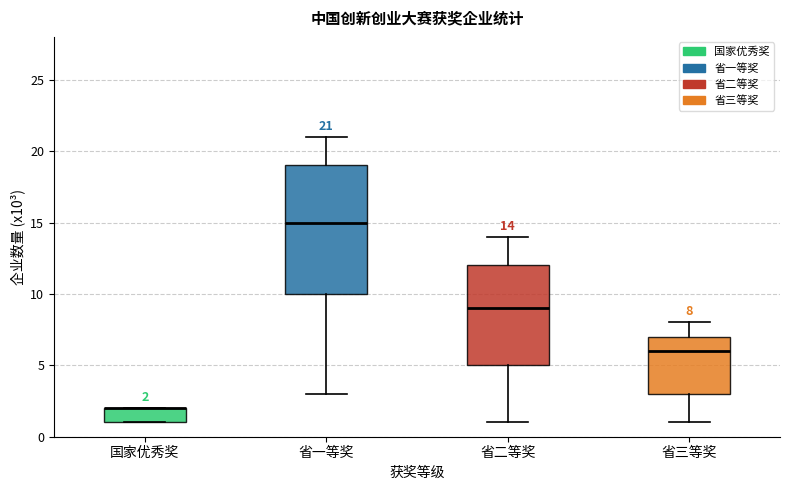

Which box is the tallest, from its lower edge to its upper edge?

省一等奖